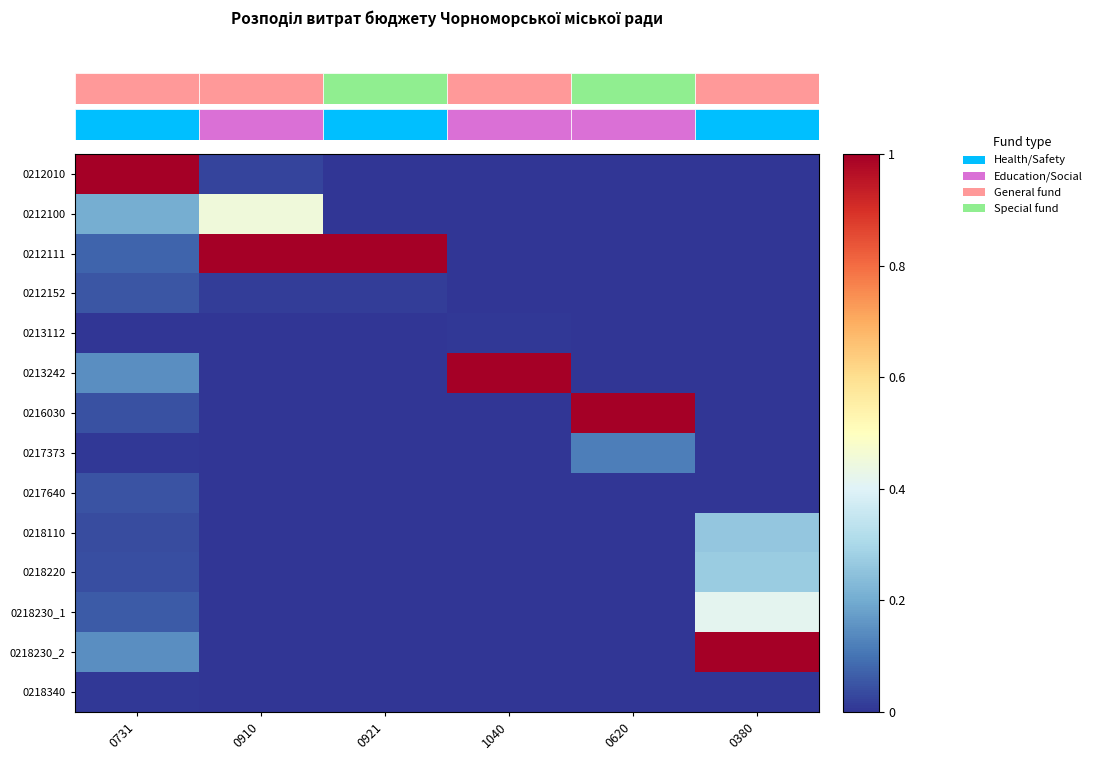

Which series has the largest total across all categories?

0212111